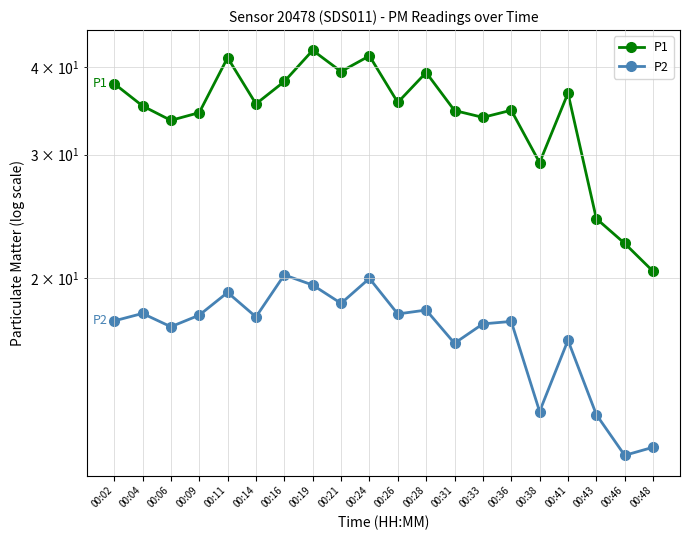

Is it true that P1 equals 15.7 at 00:41?

False